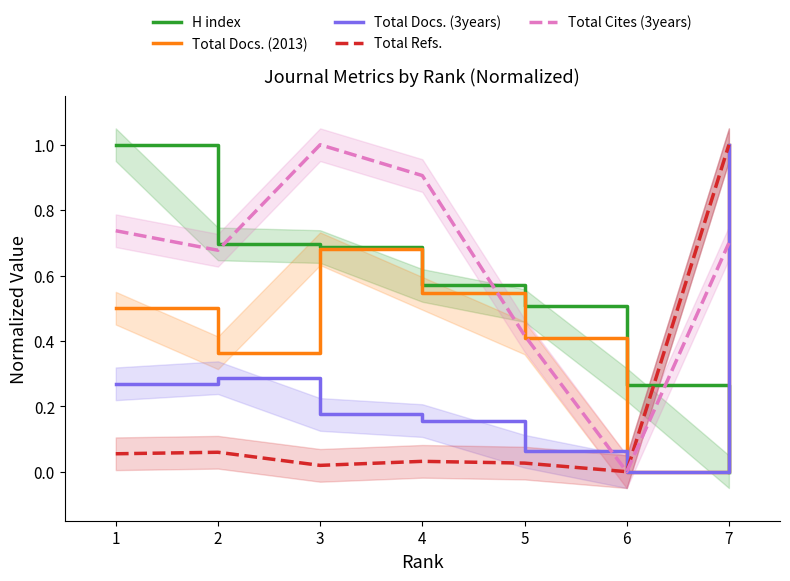

What is the greatest value displayed?

1.0